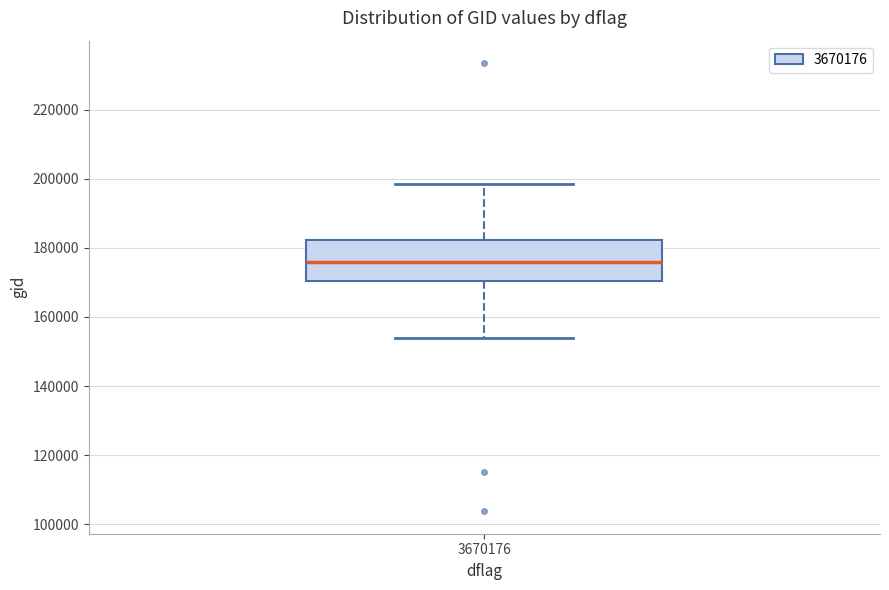

Where does the upper whisker of the box at x = 3670176 end on the y-axis? The values are not printed on the chart, so give them approximately, as read against the axis.

198000